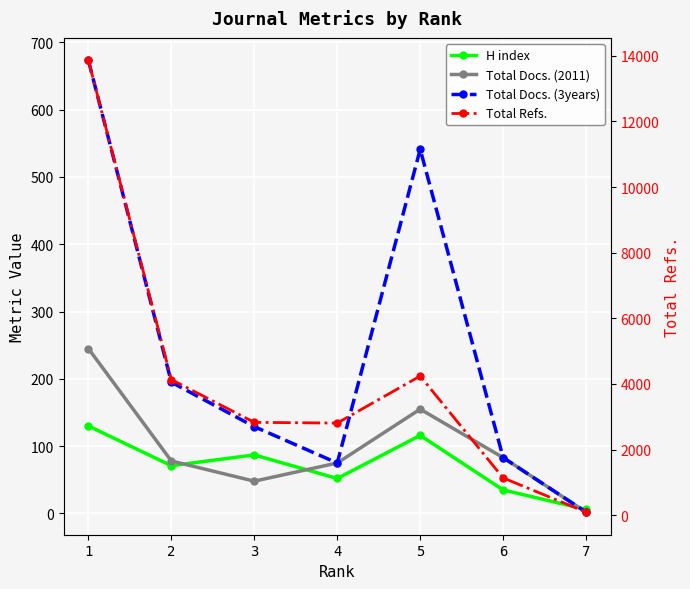

True or false: Total Docs. (2011) and Total Refs. intersect in this chart.

False